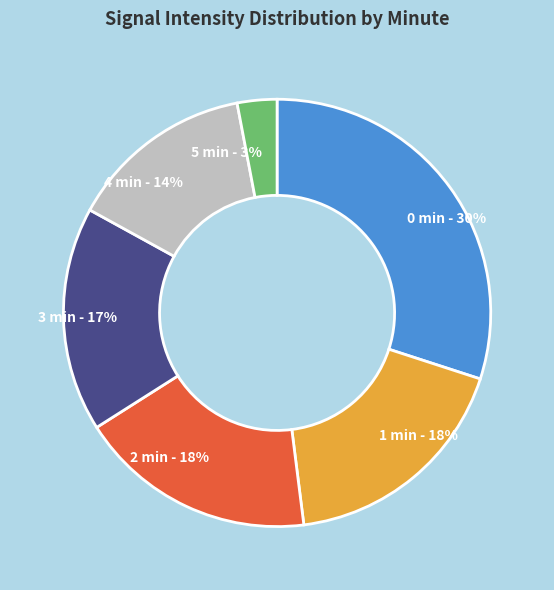

What is the ratio of the value at 3 min - 17% to the value at 1 min - 18%?

0.9